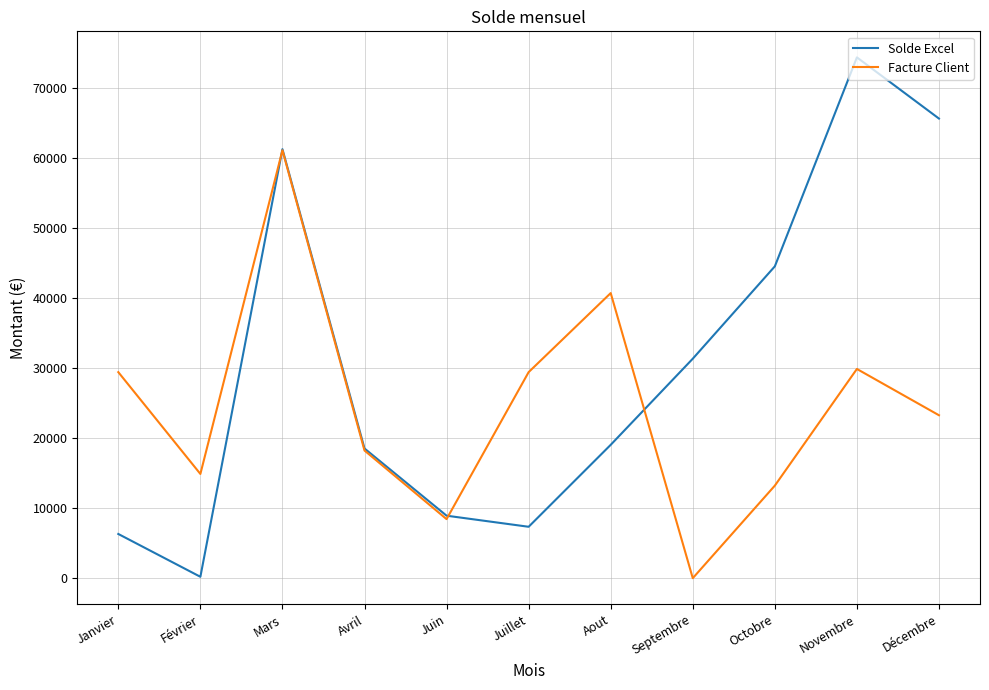

True or false: Solde Excel has a value of 4350.3 at Juin.

False